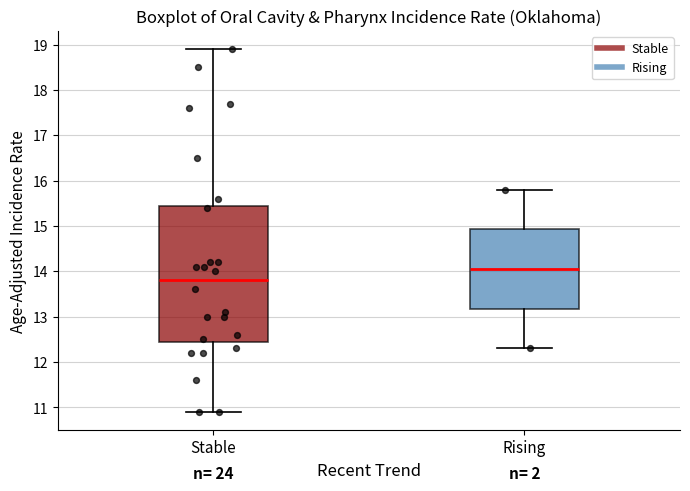

Which box is the tallest, from its lower edge to its upper edge?

Stable